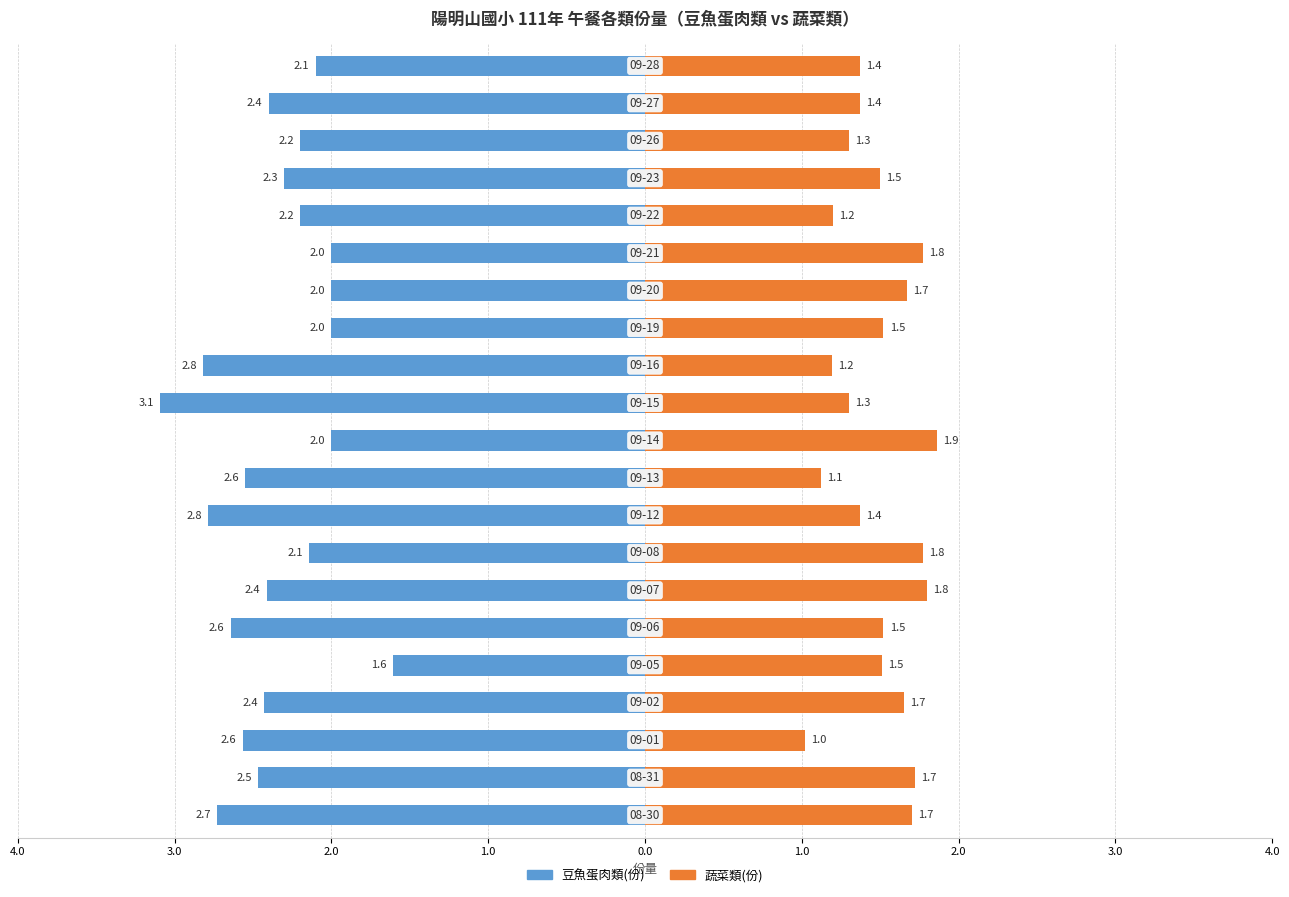

What is the sum of the 蔬菜類(份) values at 9 and 19?

2.5